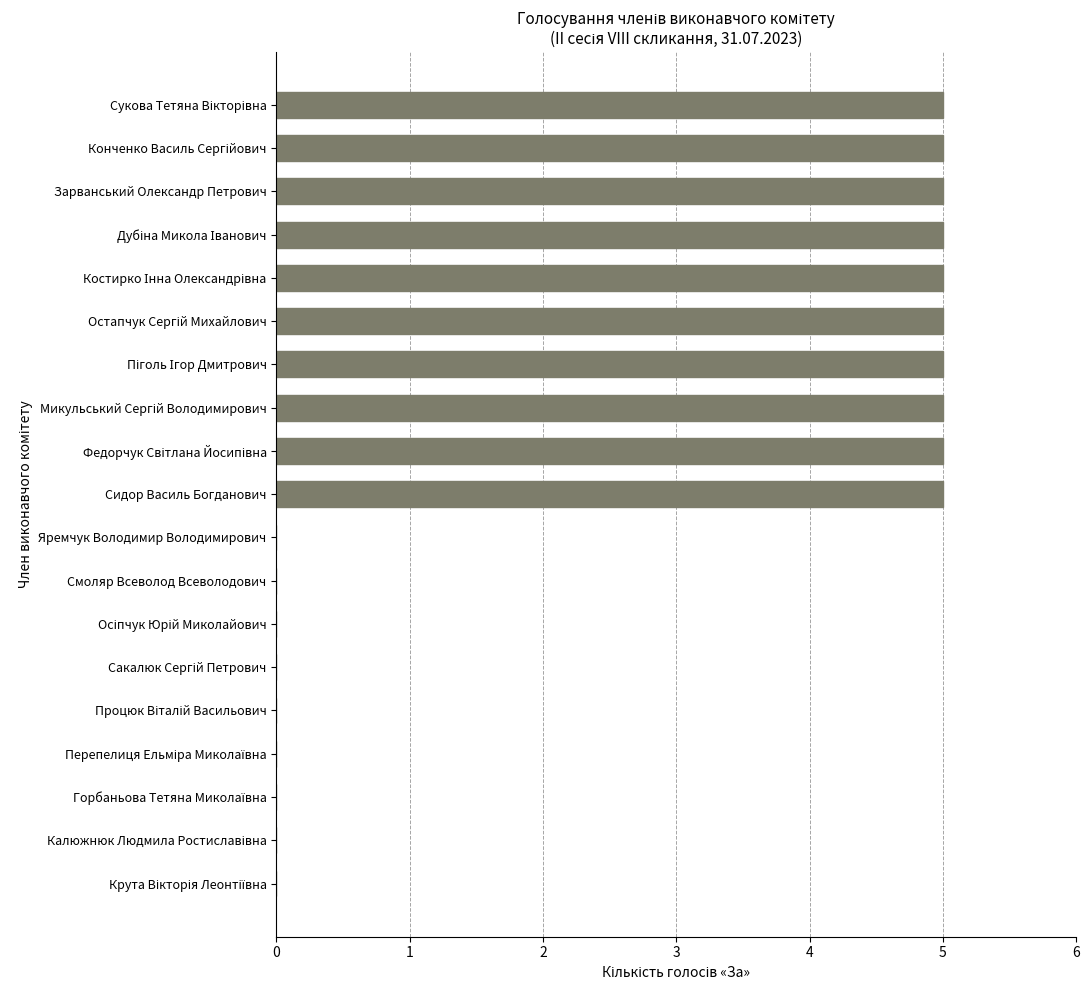

The value at Яремчук Володимир Володимирович is 0. True or false?

True